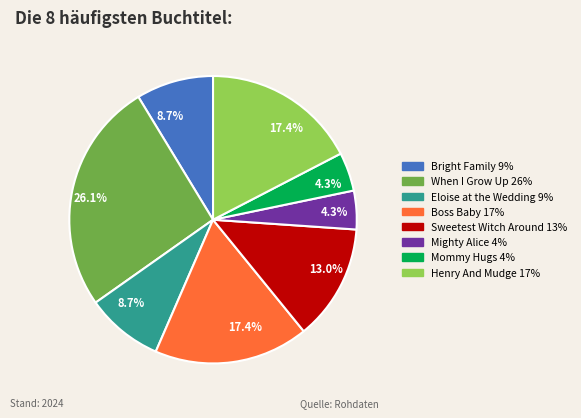

Does any single category account for the majority?

No